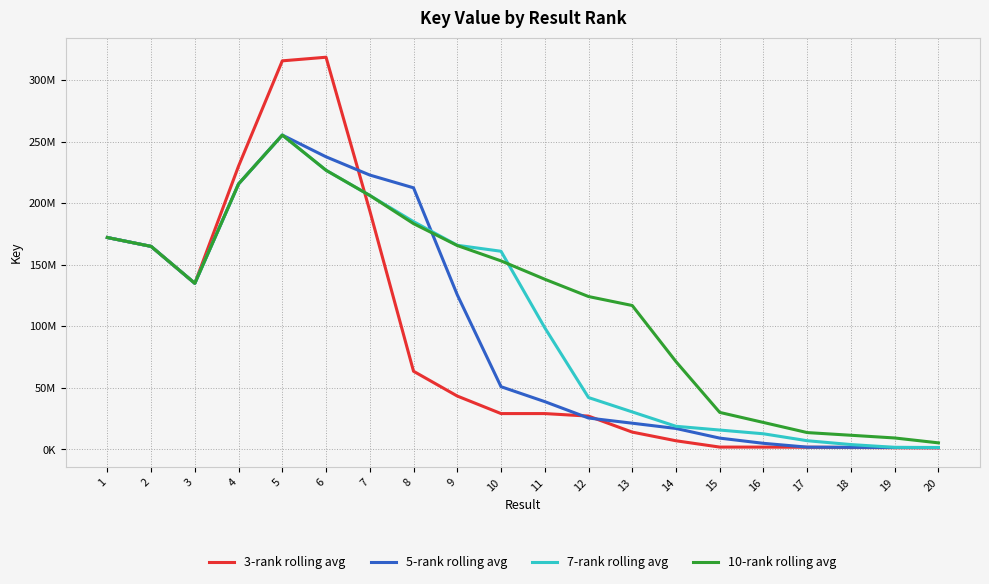

Does the chart have visible grid lines?

Yes